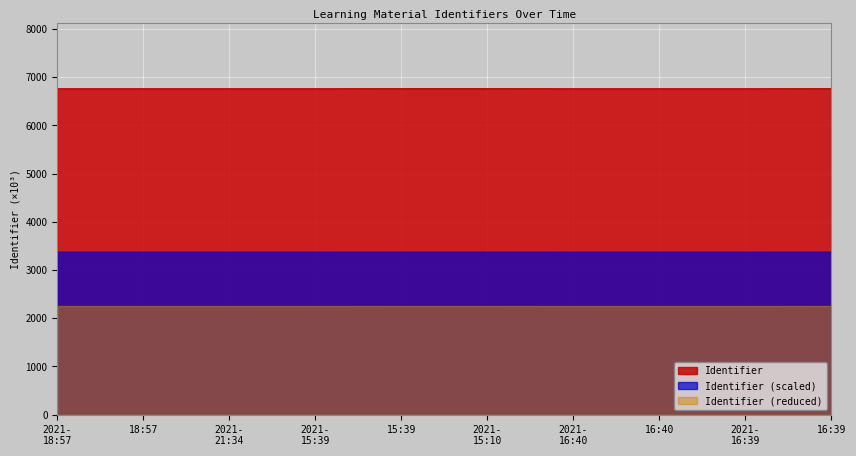

Which series has the largest range (max minus min)?

Identifier